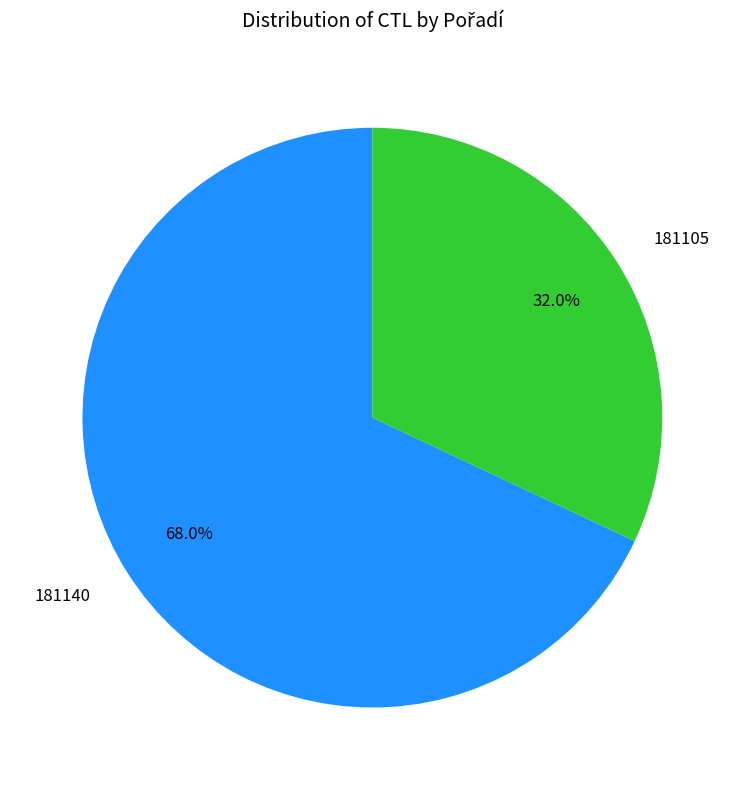

What portion of the pie excludes 181140?

32.0%